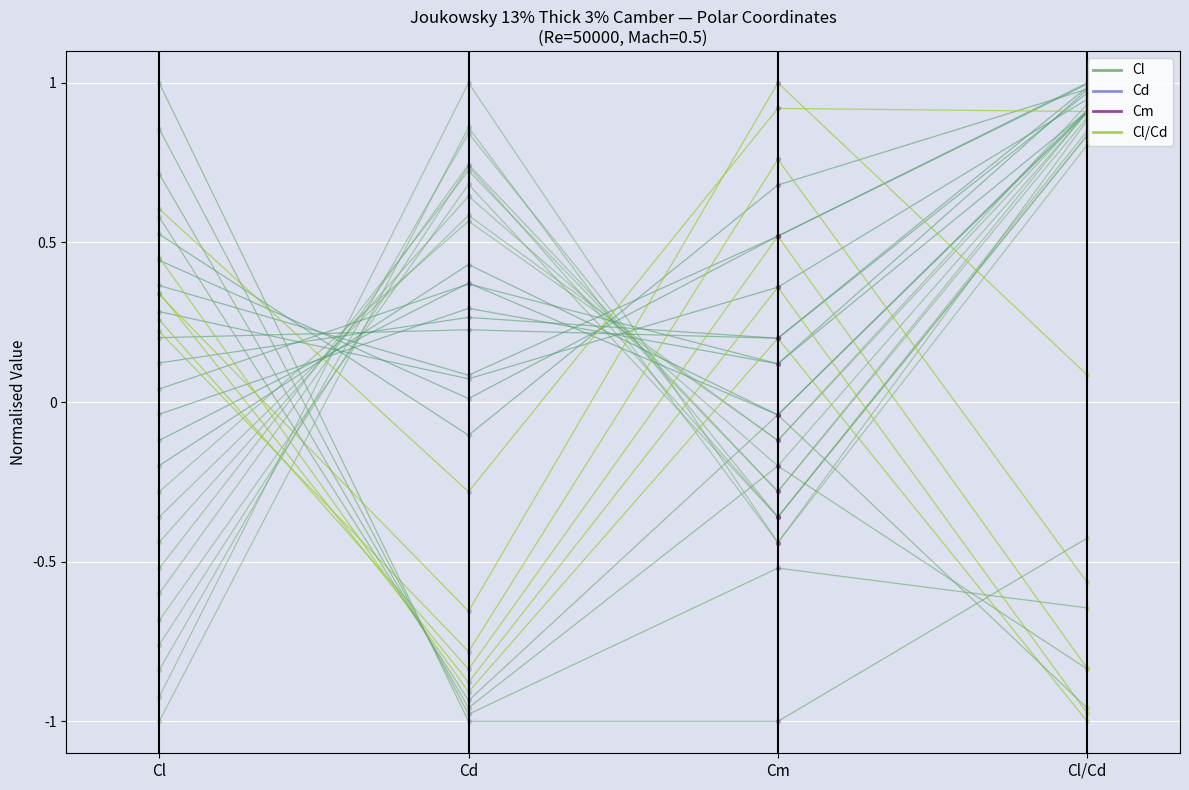

Which series contains the lowest Y value?

Cl